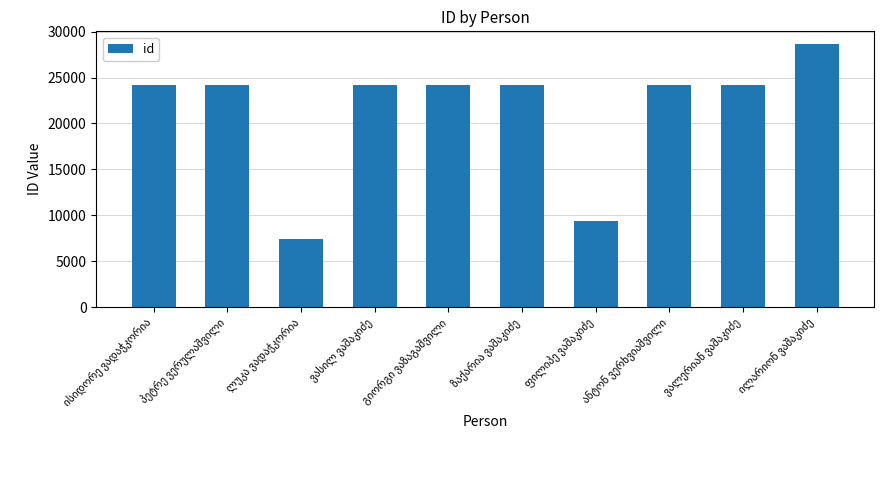

What is the difference between the maximum and minimum values?

21215